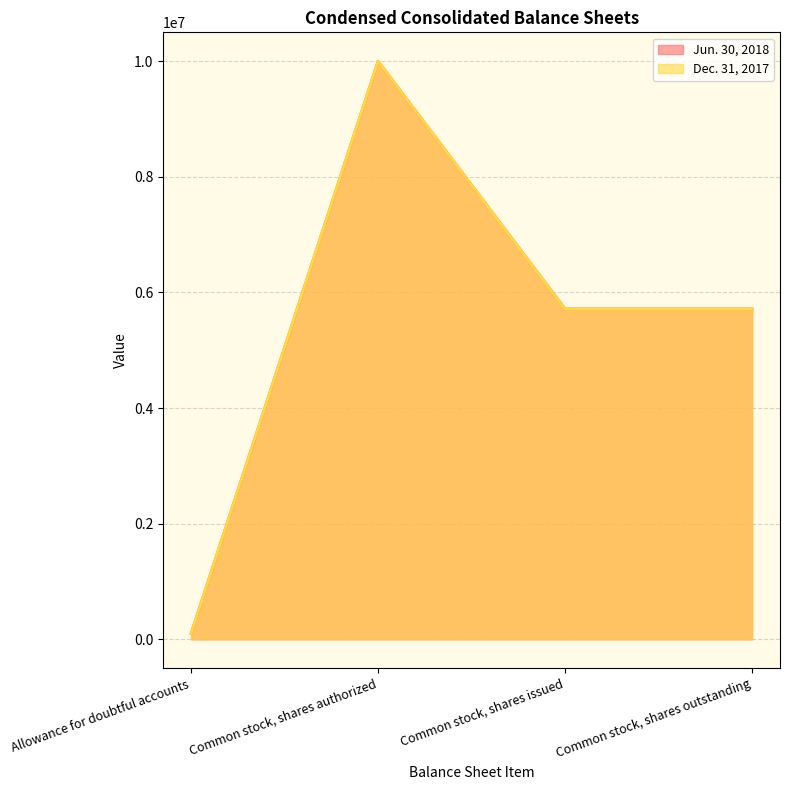

What is the label of the 3rd point from the right?

Common stock, shares authorized